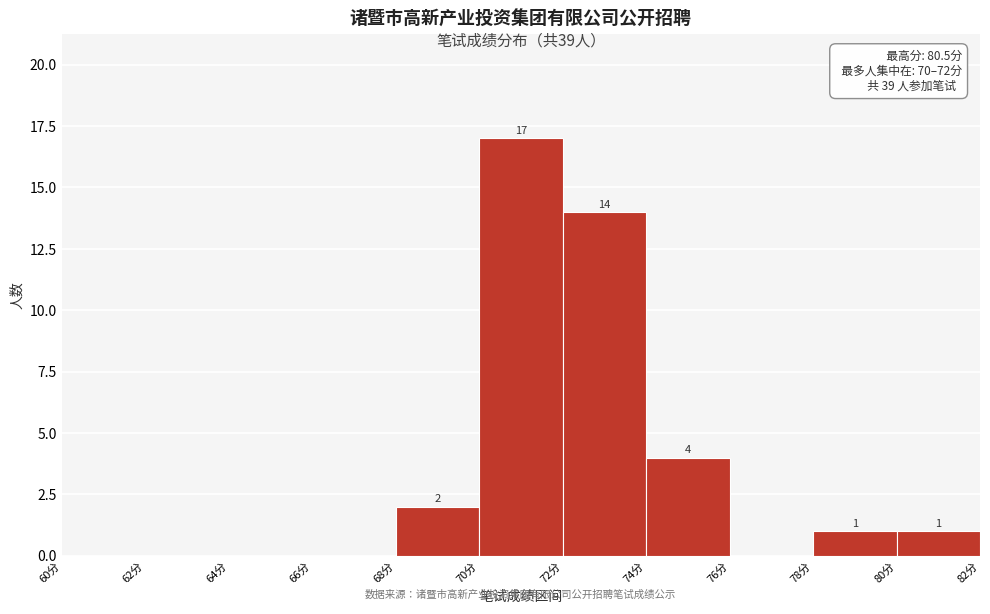

Which range on the x-axis has the tallest bar?

70 to 72